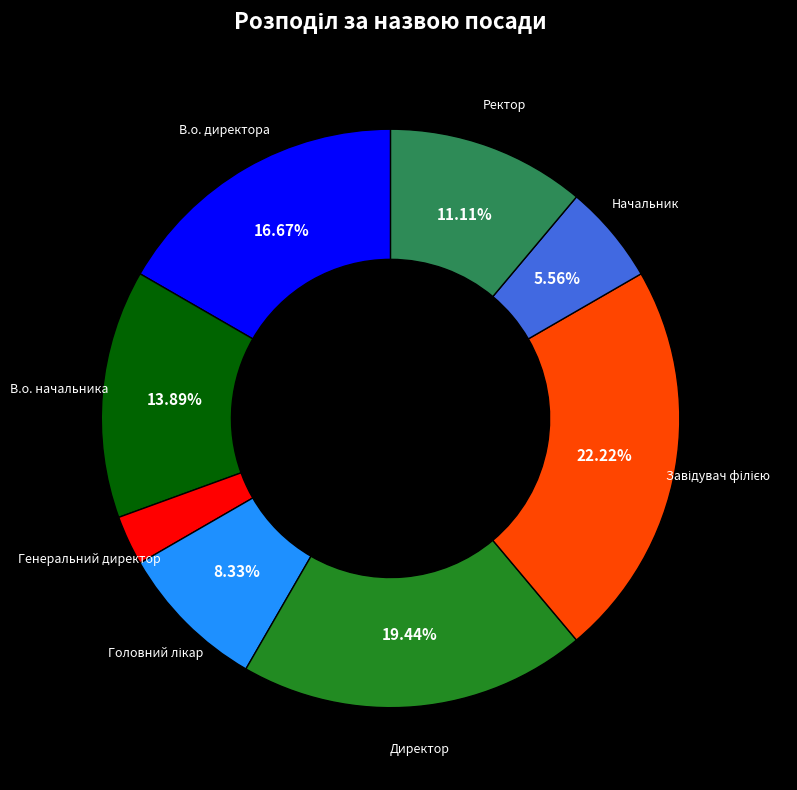

How many slices are in this pie chart?

8